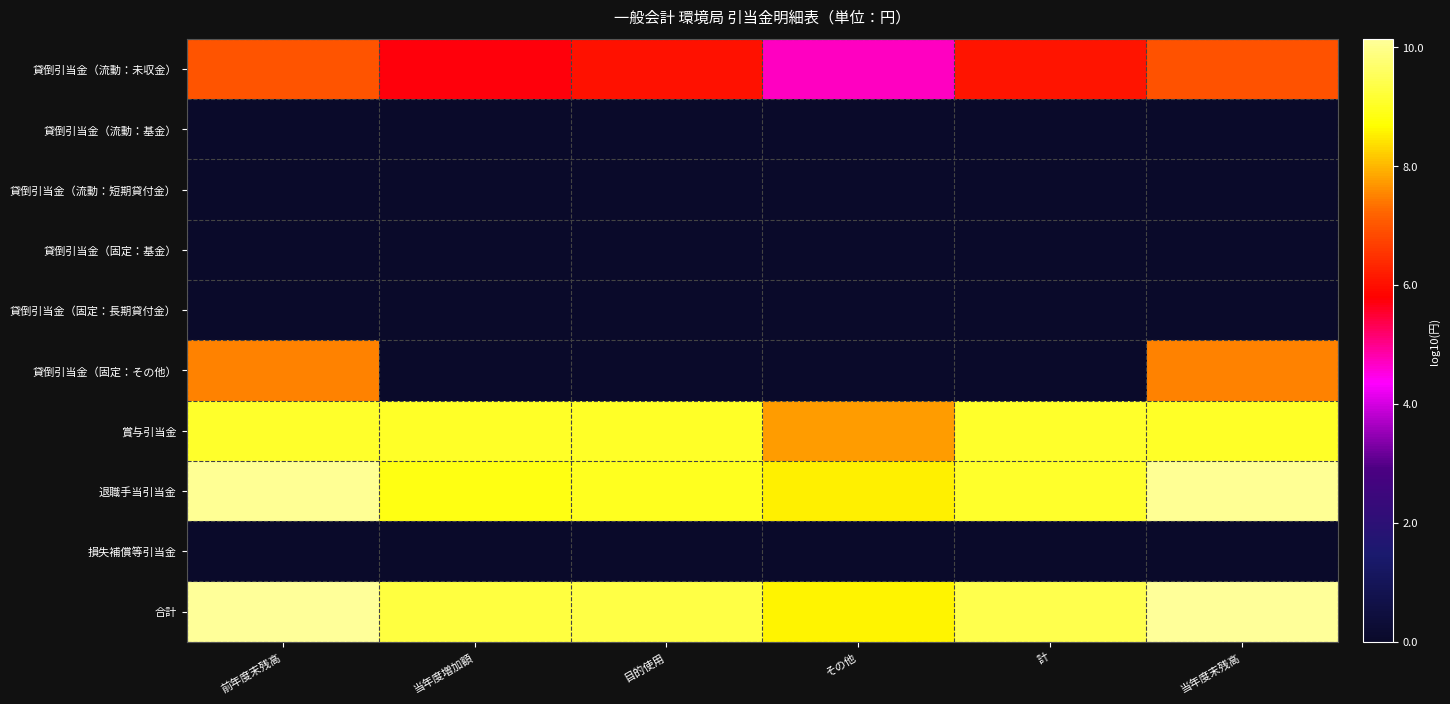

Reading right to left, list all the values displayed in this chart.

貸倒引当金（流動：未収金）: 当年度末残高=7.0	計=6.1	その他=4.7	目的使用=6.0	当年度増加額=5.7	前年度末残高=7.0
貸倒引当金（流動：基金）: 当年度末残高=0.0	計=0.0	その他=0.0	目的使用=0.0	当年度増加額=0.0	前年度末残高=0.0
貸倒引当金（流動：短期貸付金）: 当年度末残高=0.0	計=0.0	その他=0.0	目的使用=0.0	当年度増加額=0.0	前年度末残高=0.0
貸倒引当金（固定：基金）: 当年度末残高=0.0	計=0.0	その他=0.0	目的使用=0.0	当年度増加額=0.0	前年度末残高=0.0
貸倒引当金（固定：長期貸付金）: 当年度末残高=0.0	計=0.0	その他=0.0	目的使用=0.0	当年度増加額=0.0	前年度末残高=0.0
貸倒引当金（固定：その他）: 当年度末残高=7.5	計=0.0	その他=0.0	目的使用=0.0	当年度増加額=0.0	前年度末残高=7.5
賞与引当金: 当年度末残高=9.1	計=9.1	その他=7.8	目的使用=9.0	当年度増加額=9.1	前年度末残高=9.1
退職手当引当金: 当年度末残高=10.1	計=9.1	その他=8.5	目的使用=9.0	当年度増加額=8.9	前年度末残高=10.1
損失補償等引当金: 当年度末残高=0.0	計=0.0	その他=0.0	目的使用=0.0	当年度増加額=0.0	前年度末残高=0.0
合計: 当年度末残高=10.1	計=9.4	その他=8.6	目的使用=9.3	当年度増加額=9.3	前年度末残高=10.1